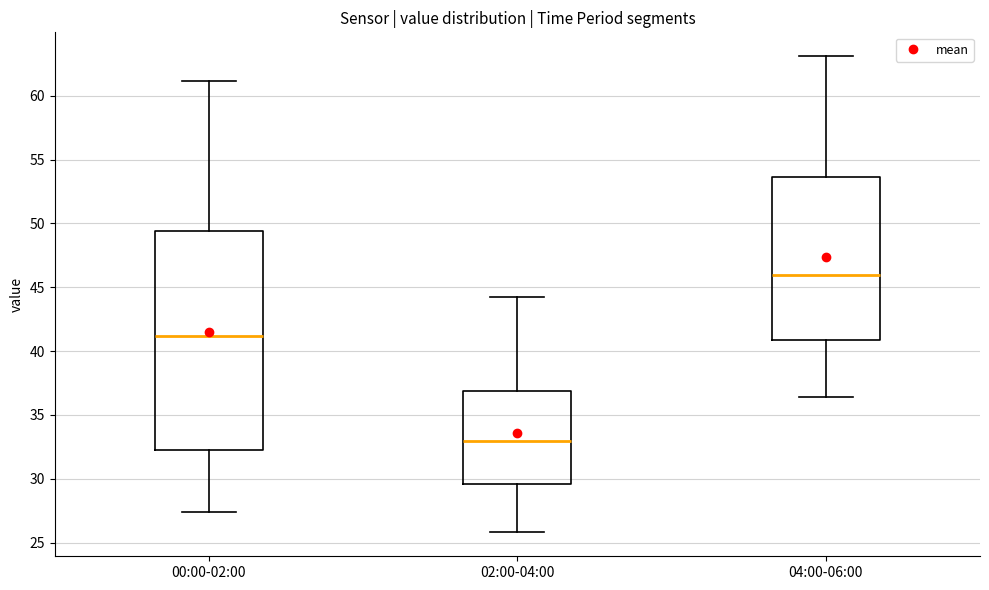

Which box has the highest median line?

04:00-06:00